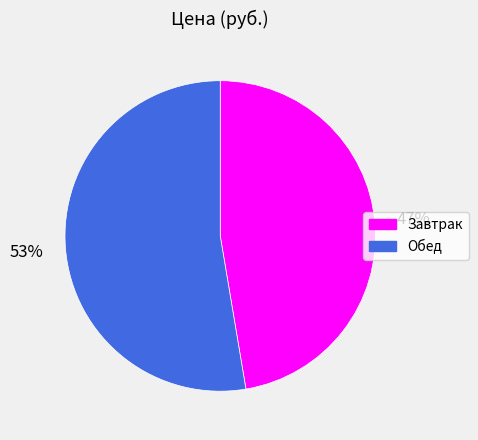

Which slice is the smallest?

Завтрак